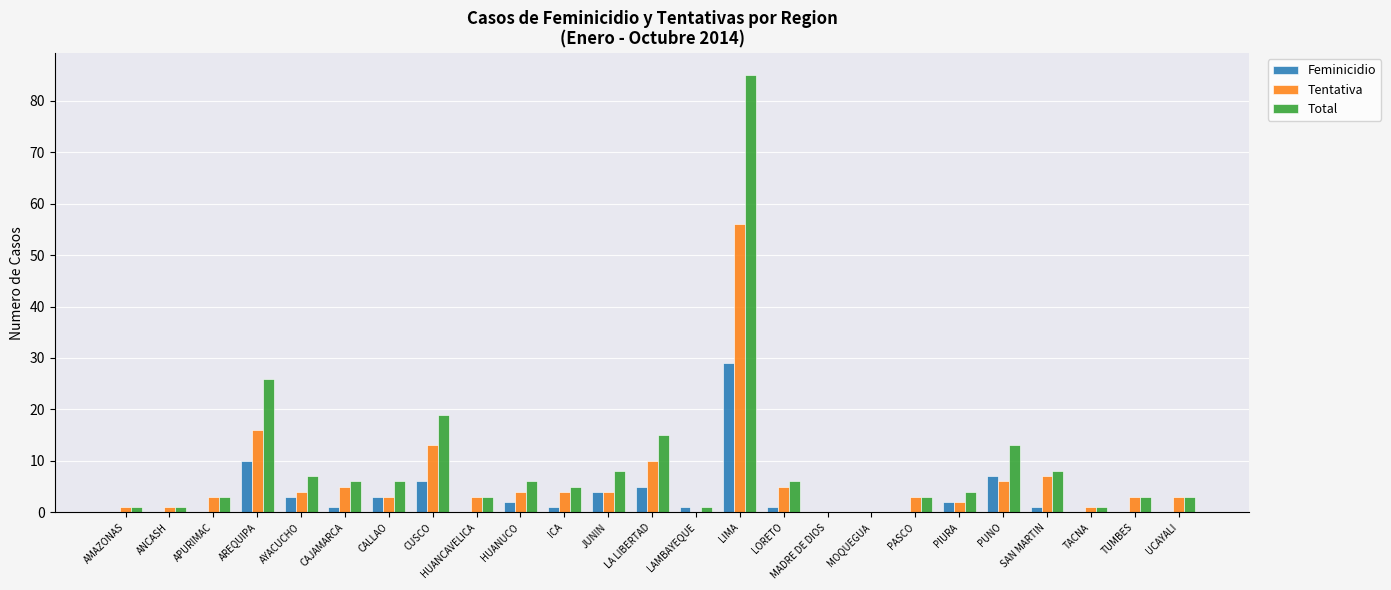

Which category has the highest value across all series?

LIMA